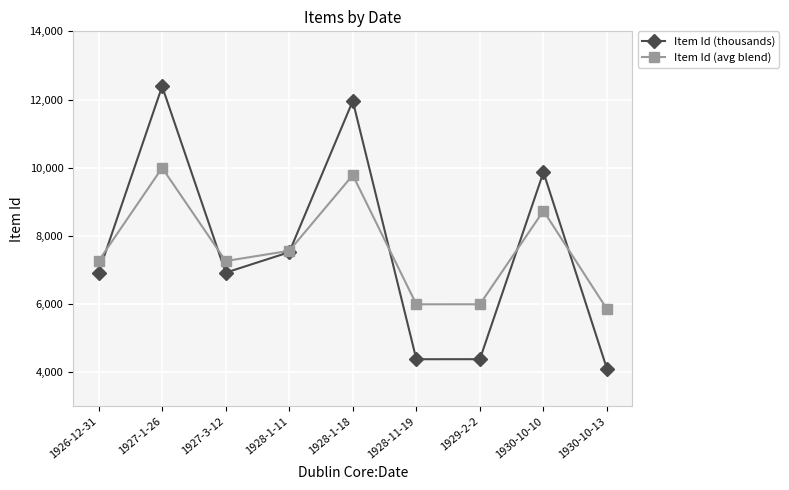

Which category has the lowest value across all series?

1930-10-13